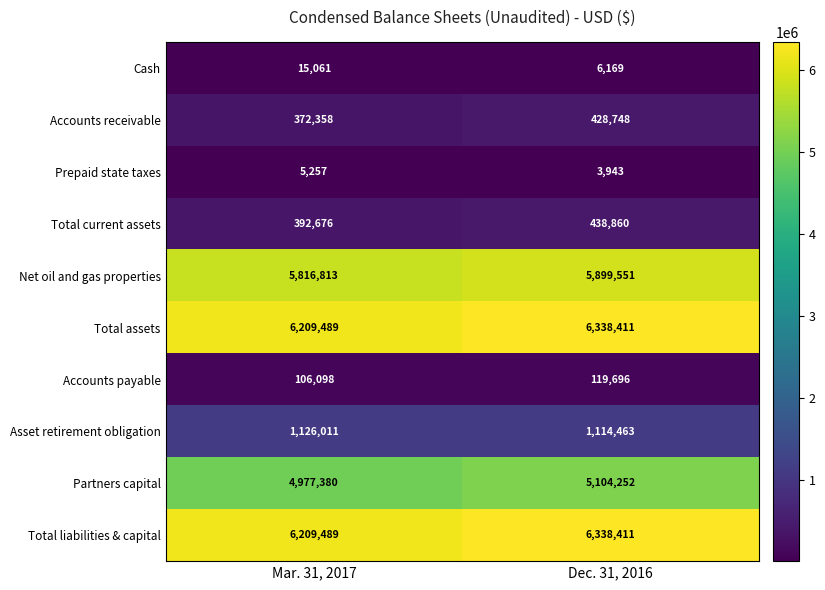

Which label corresponds to the smallest value in the chart?

Dec. 31, 2016